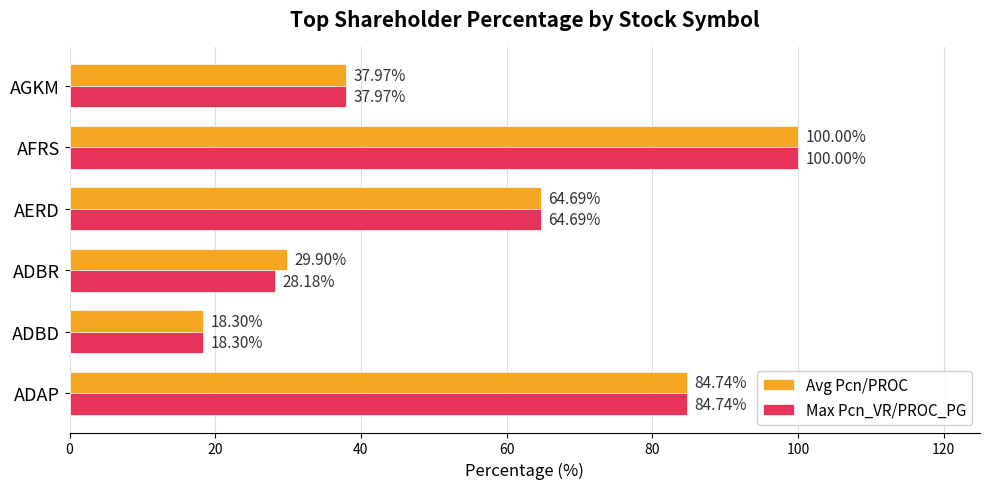

What is the difference between the maximum and second lowest values in the Avg Pcn/PROC series?

70.1